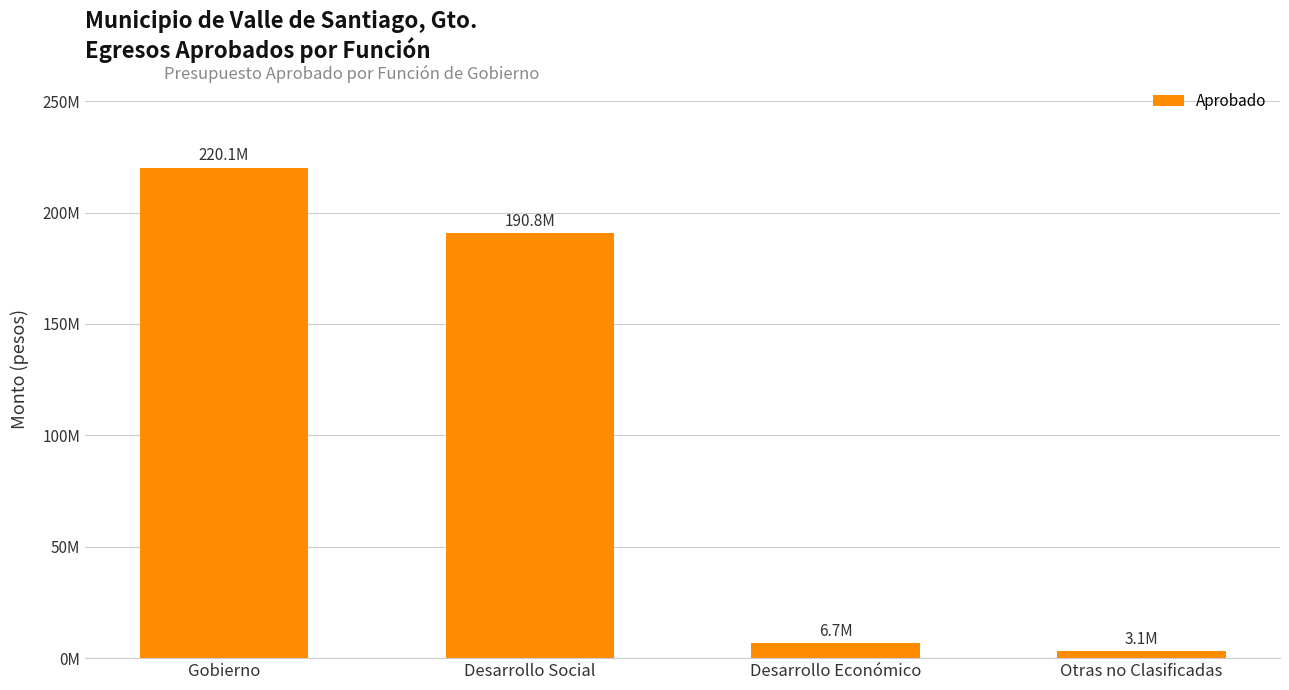

What position from the left is Gobierno?

1